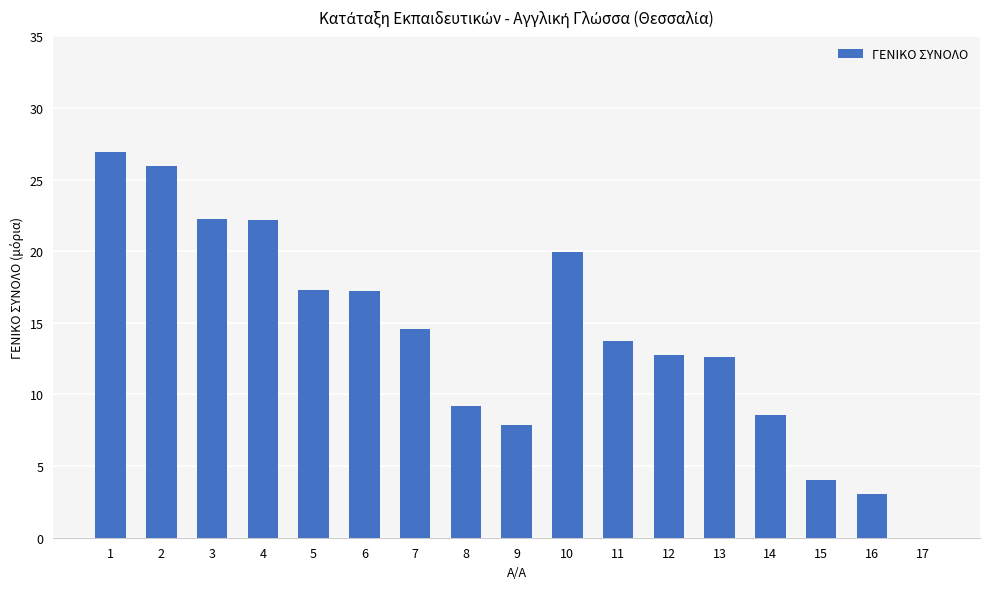

How many data points are above 13?

9